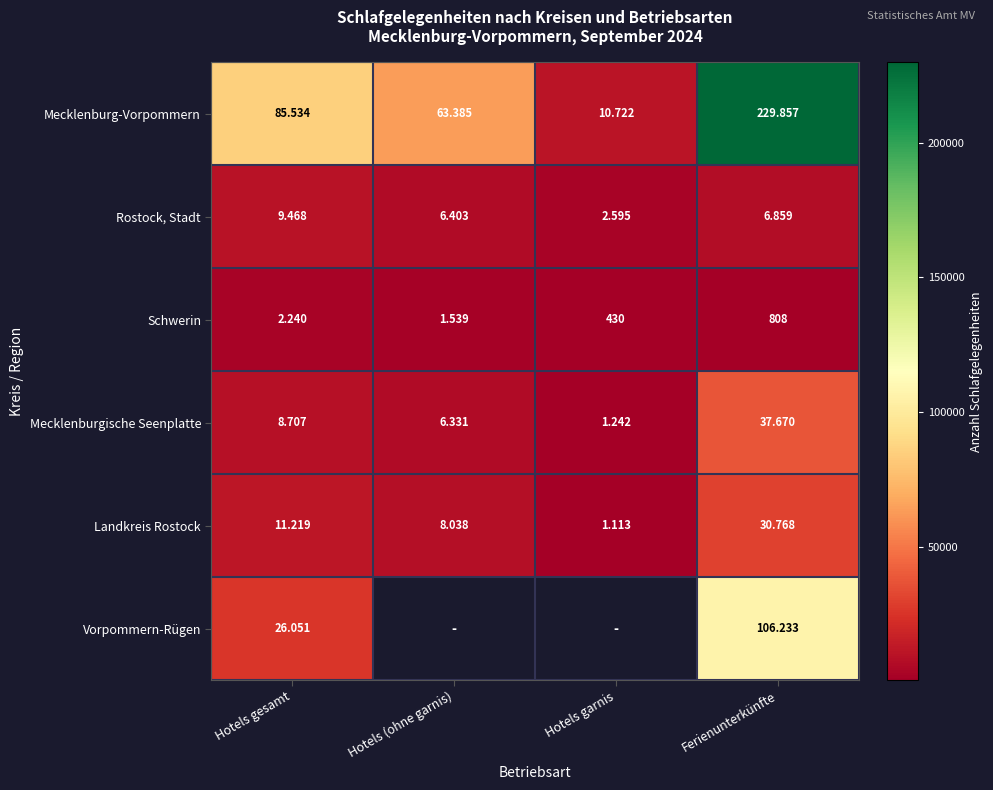

Read the Mecklenburg-Vorpommern value at Hotels gesamt.

85534.0